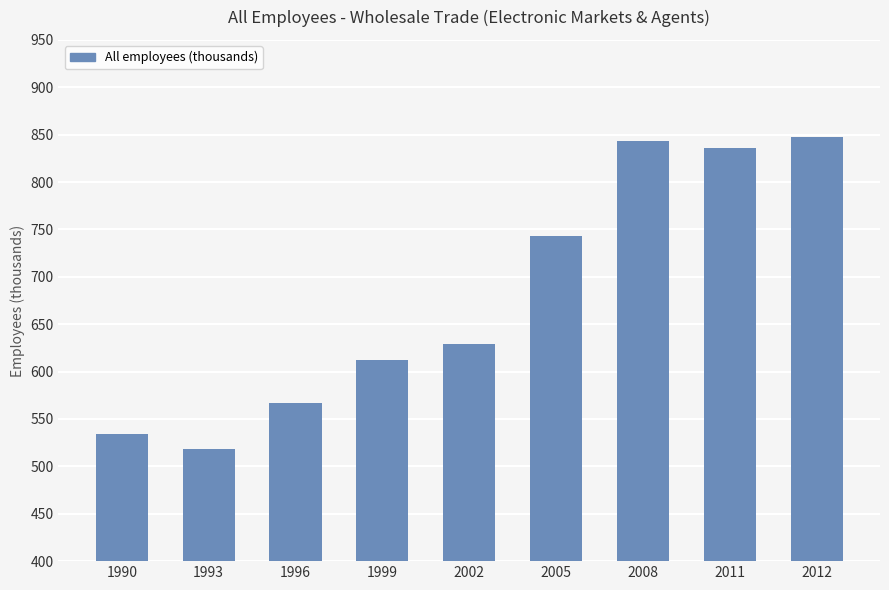

Rank the categories by value from lowest to highest.

1993, 1990, 1996, 1999, 2002, 2005, 2011, 2008, 2012